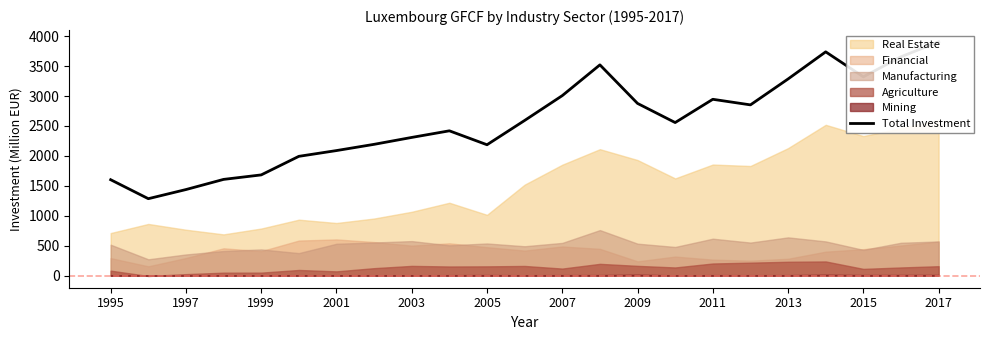

How many data points are less than 2556?

11